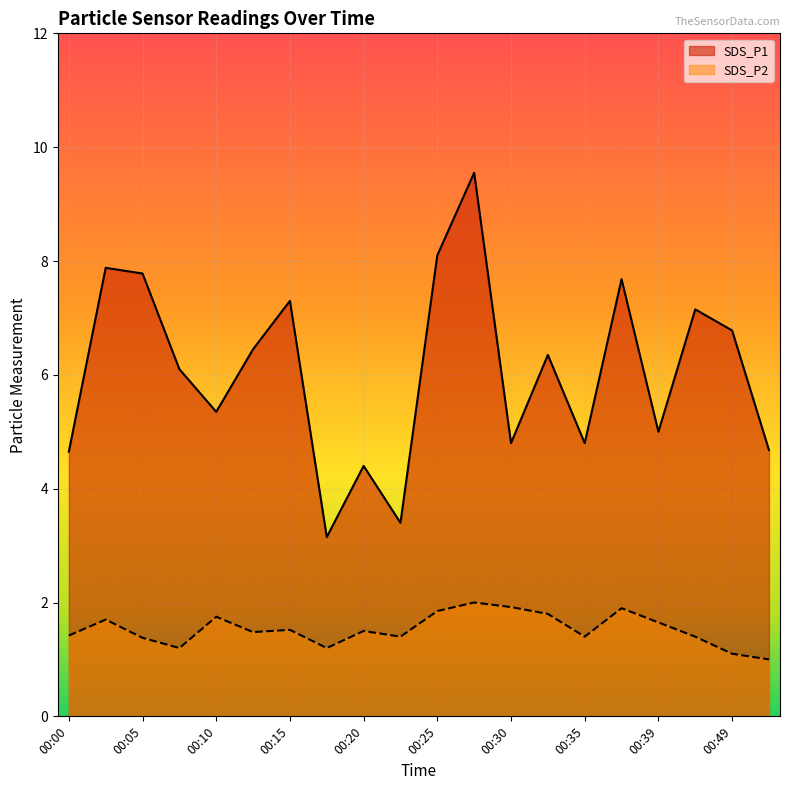

Which has a higher value, 00:20 or 00:25?

00:25